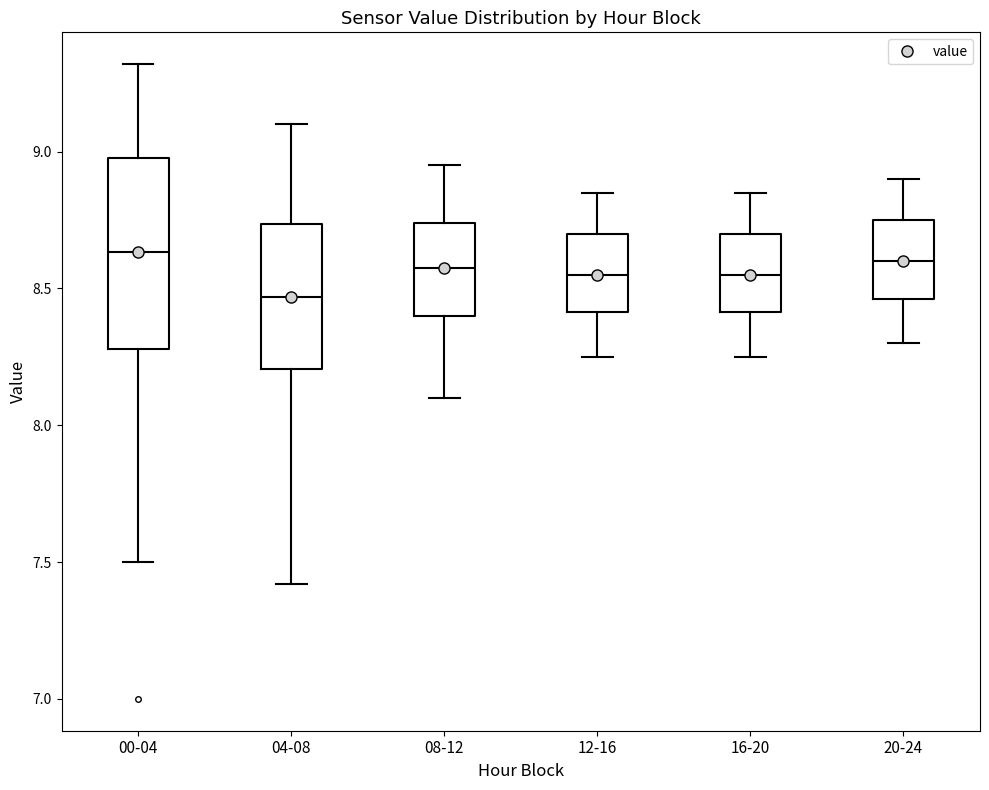

Reading left to right, read every box against the y-axis: the position of its median line, the range the box covers, and the ends of its whiskers. The values are not printed on the chart, so give them approximately, as read against the axis.

00-04: median 8.65, box 8.30 to 9.00, whiskers 7.50 to 9.30
04-08: median 8.45, box 8.20 to 8.75, whiskers 7.40 to 9.10
08-12: median 8.60, box 8.40 to 8.75, whiskers 8.10 to 8.95
12-16: median 8.55, box 8.40 to 8.70, whiskers 8.25 to 8.85
16-20: median 8.55, box 8.40 to 8.70, whiskers 8.25 to 8.85
20-24: median 8.60, box 8.45 to 8.75, whiskers 8.30 to 8.90